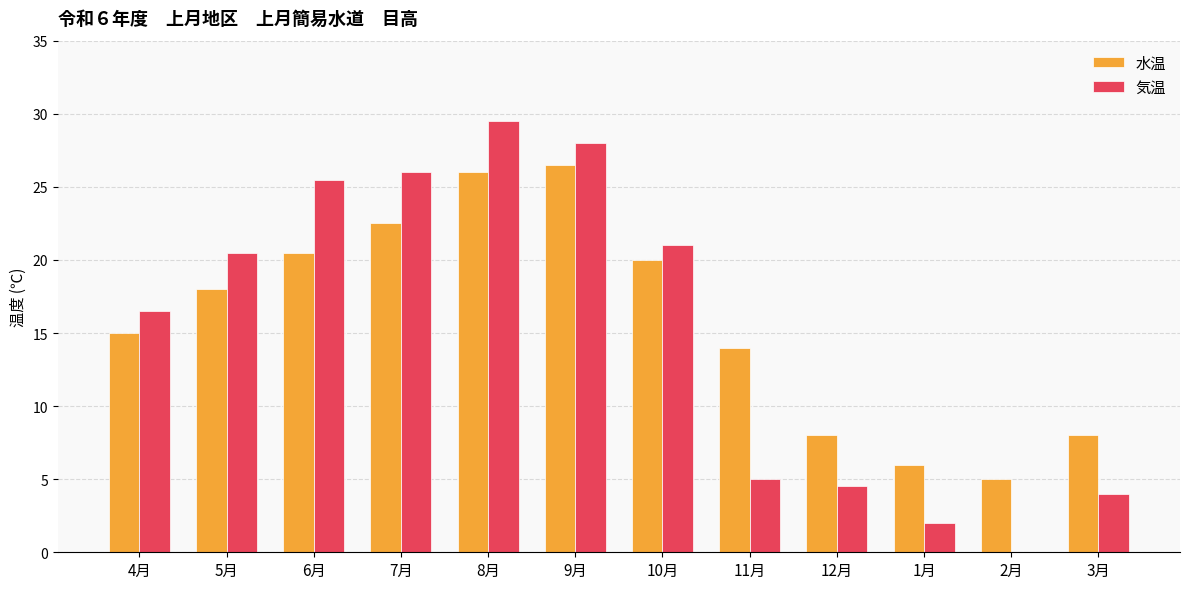

What is the total value across all series at 5月?

38.5